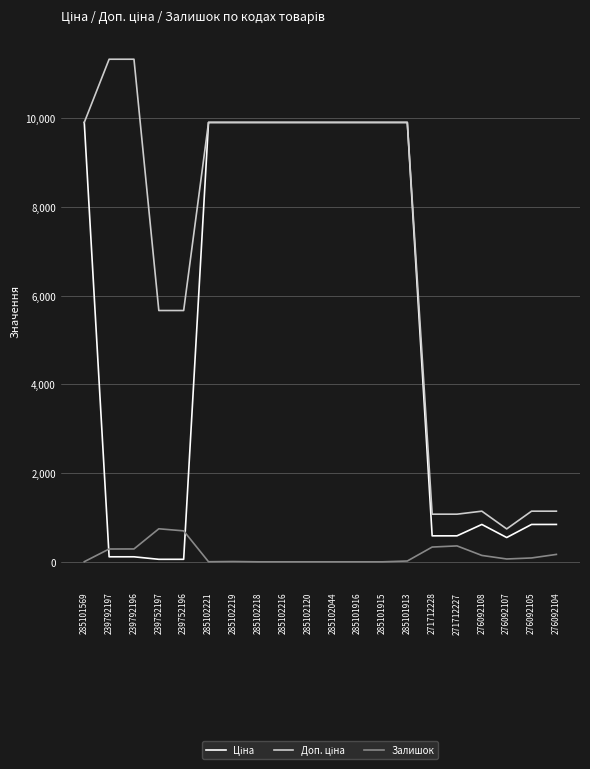

What is the total value across all series at 271712227?

2019.4